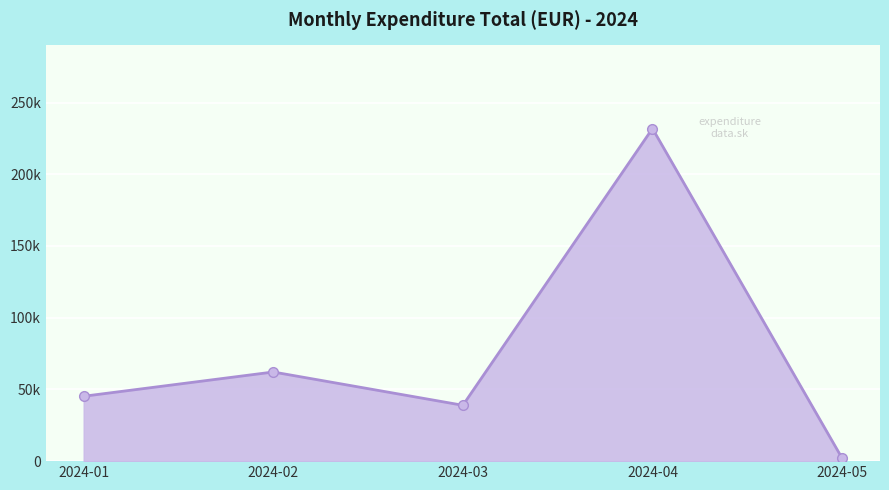

Does the chart have visible grid lines?

Yes